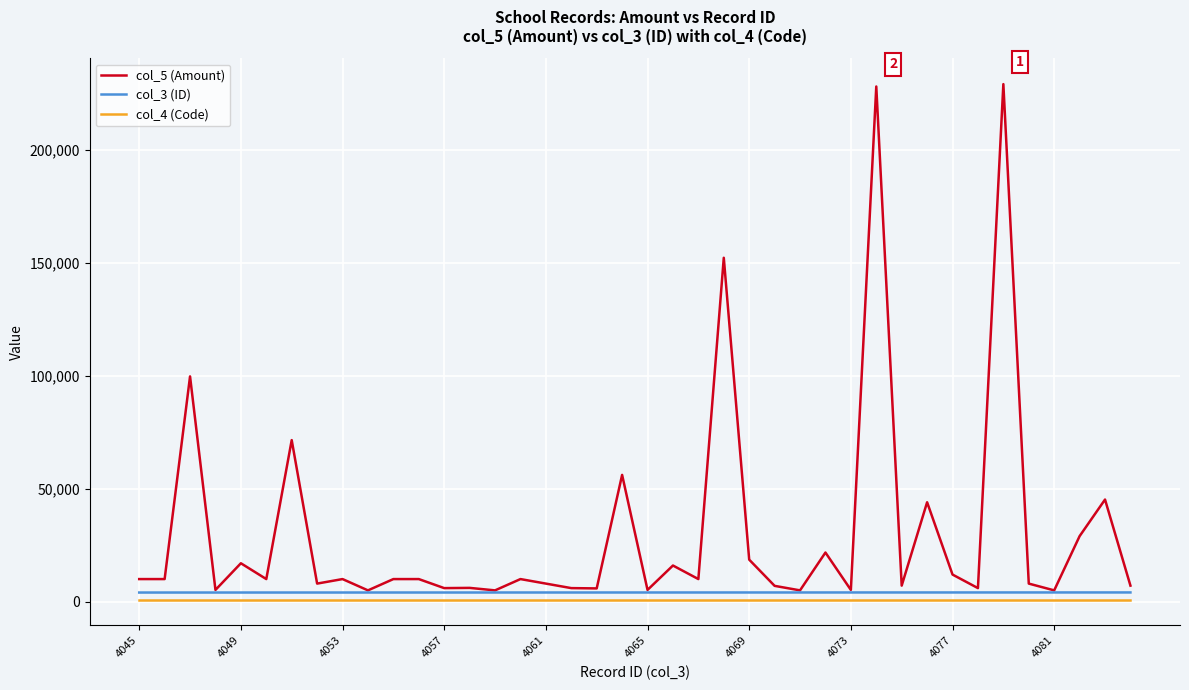

Which series has the largest range (max minus min)?

col_5 (Amount)